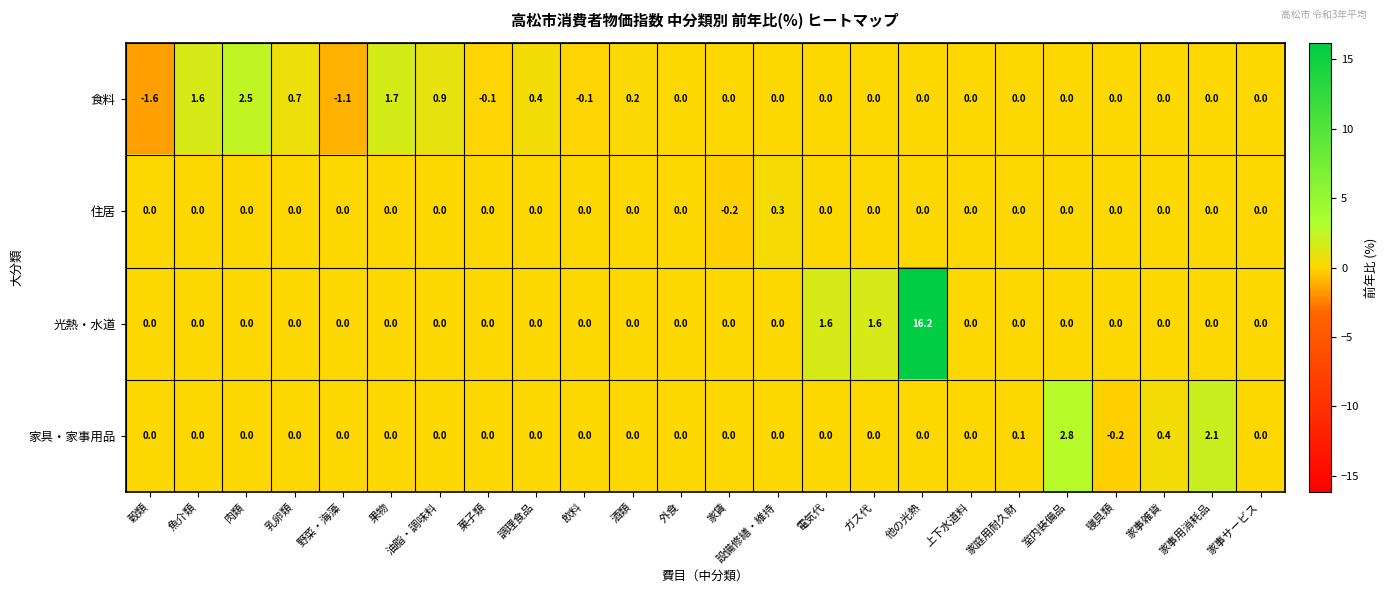

List the series in order of their peak value, lowest first.

住居, 食料, 家具・家事用品, 光熱・水道